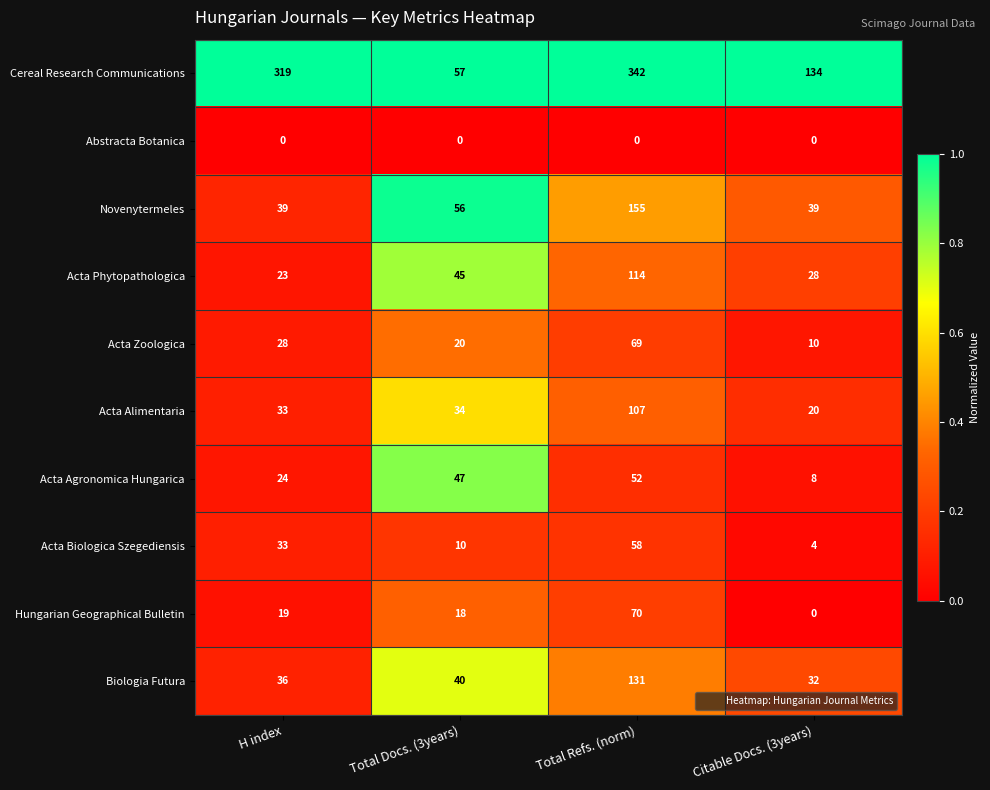

The value of Acta Biologica Szegediensis at Total Refs. (norm) is 97. True or false?

False